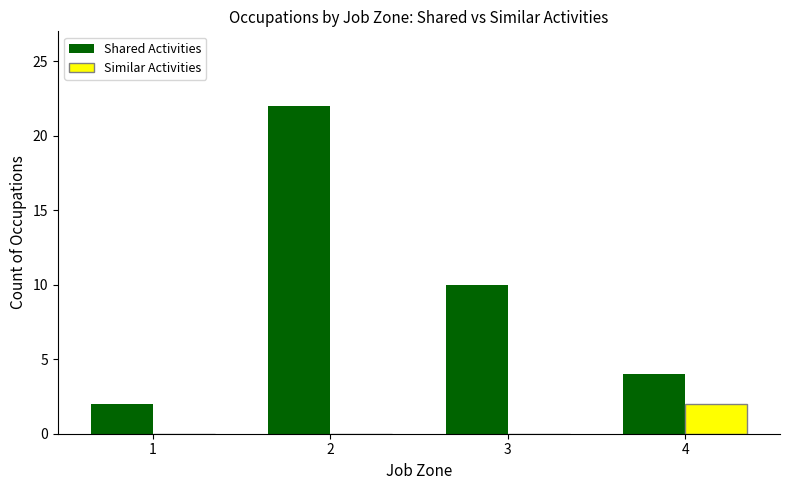

Between 1 and 2, which series saw the biggest shift?

Shared Activities